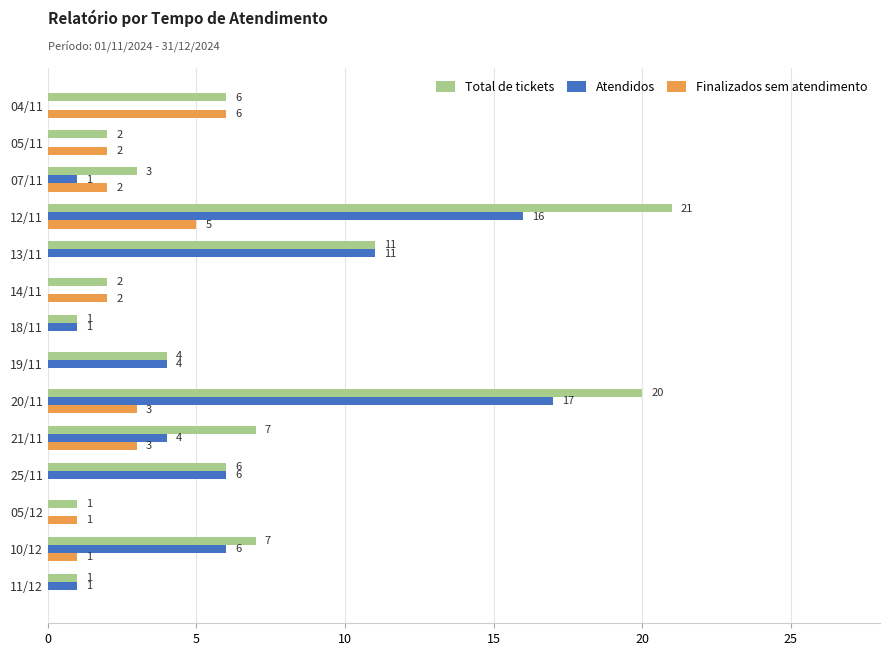

What is the maximum value shown in the chart?

21